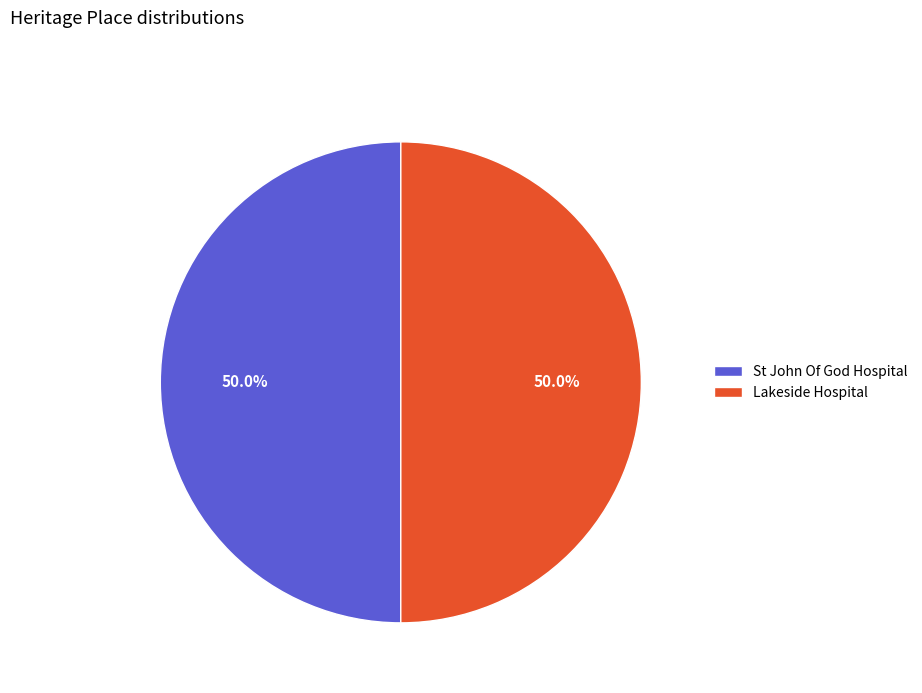

Count the number of slices in the pie.

2